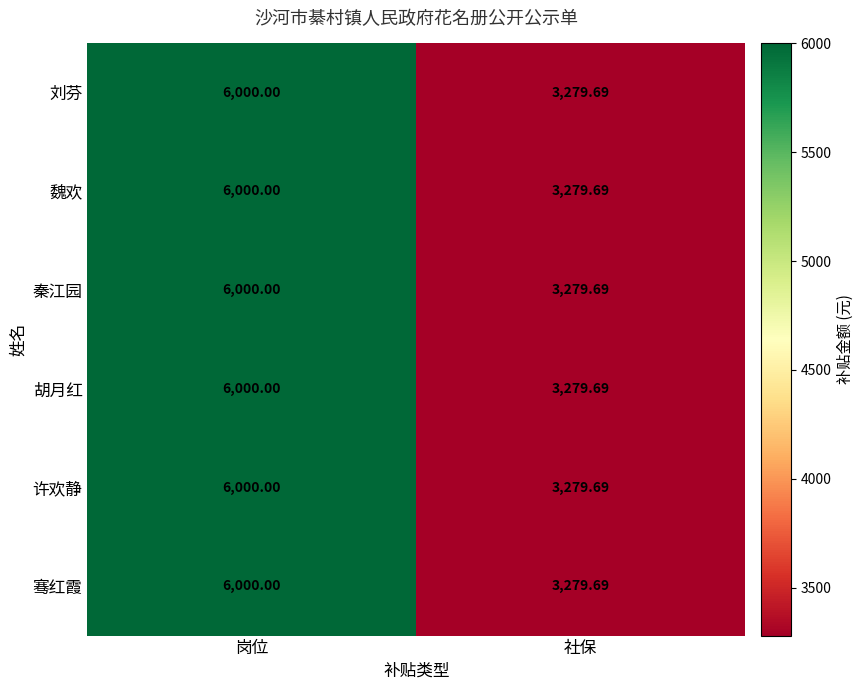

List the labels in order of 胡月红 value, smallest first.

社保, 岗位